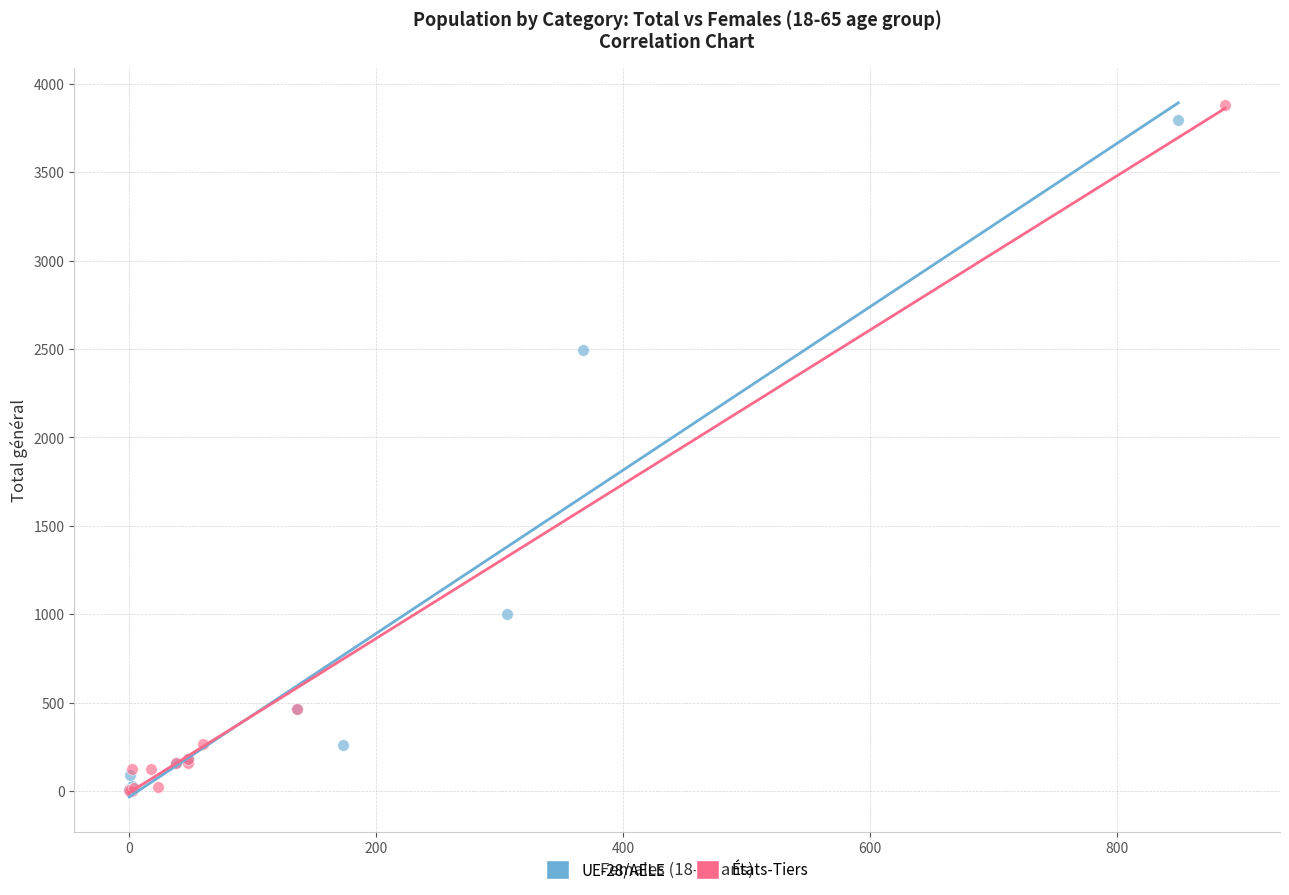

Which series has the largest Y range (max minus min)?

États-Tiers